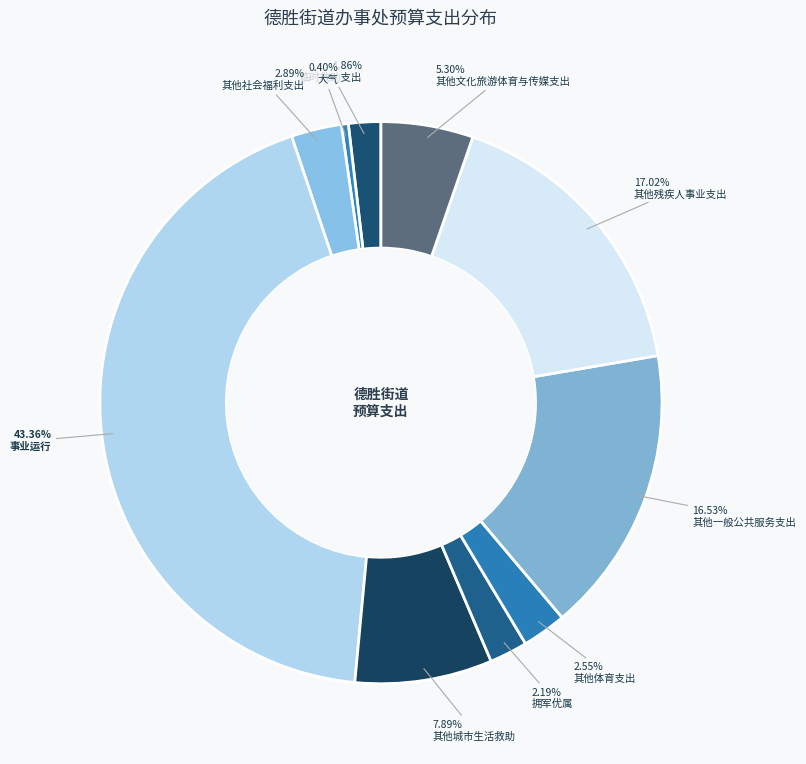

What is the total percentage of 大气 and 事业运行?

43.8%